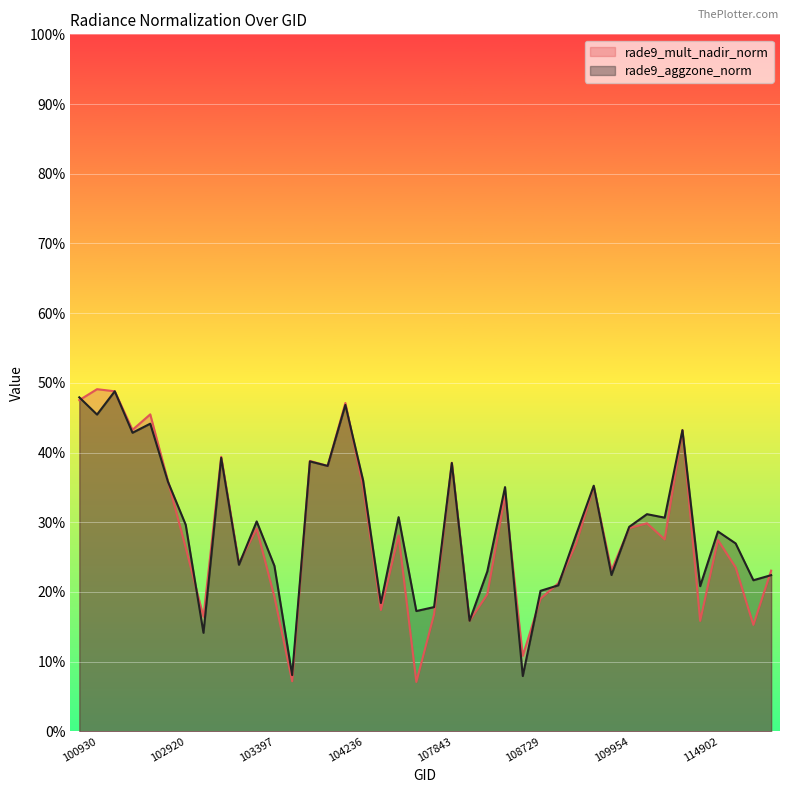

What is the value of the rade9_aggzone_norm point at the 30th from the left?

0.4